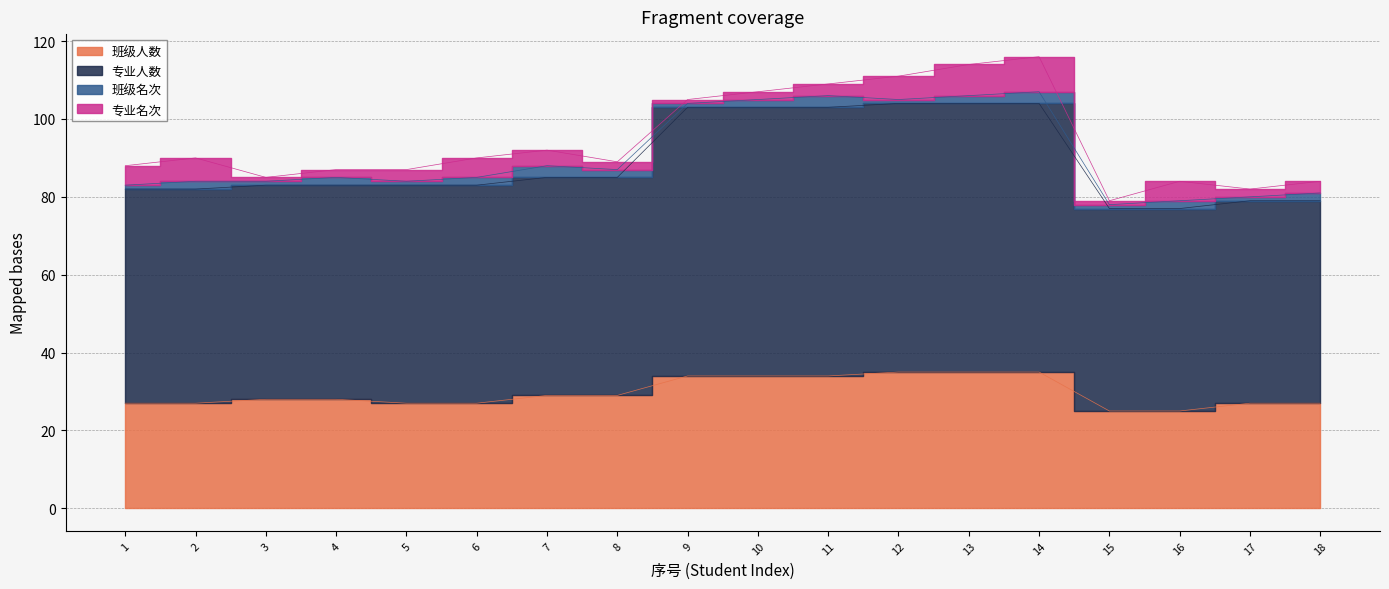

Which series changed the most between 4 and 11?

专业人数